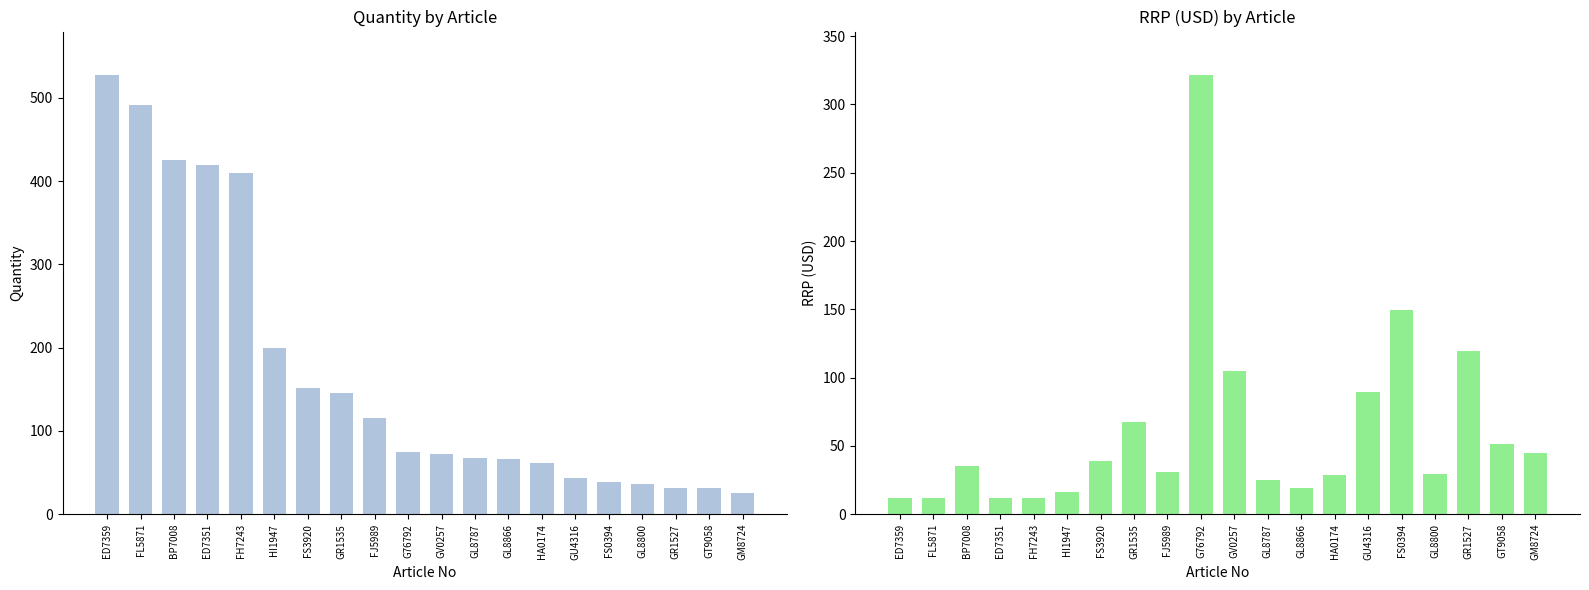

The Quantity series shows 152.0 at FS3920. True or false?

True